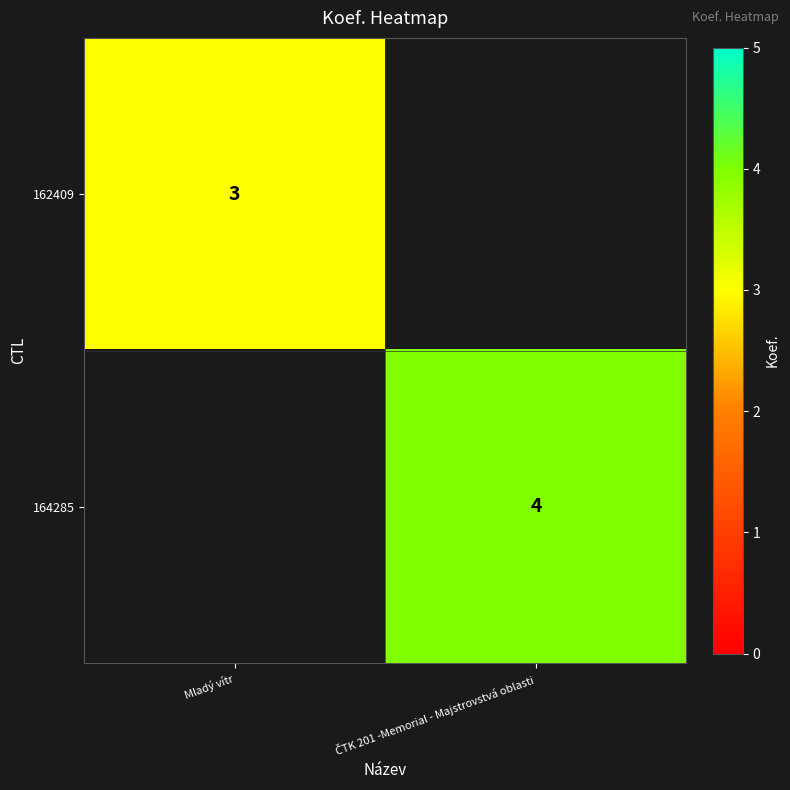

Is it true that 162409 equals 3 at Mladý vítr?

True